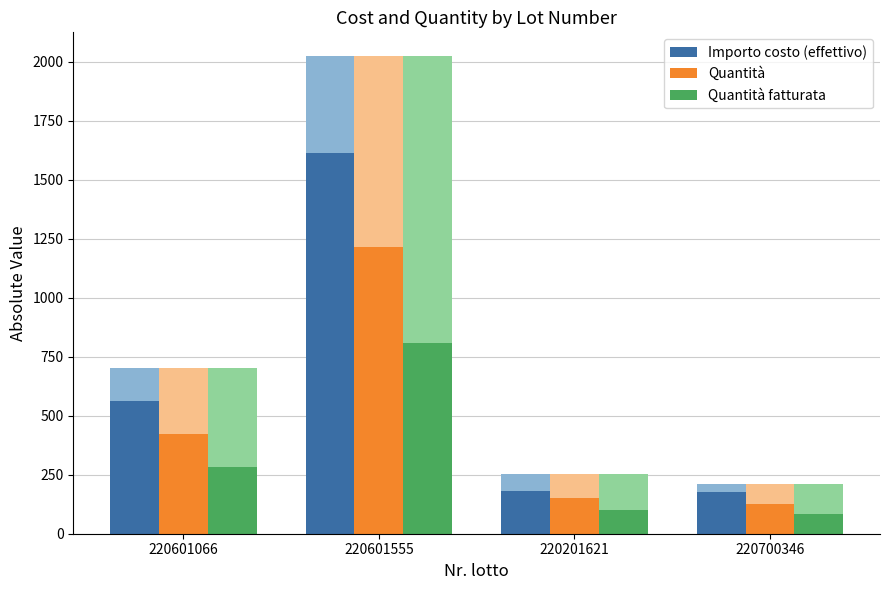

At 220201621, list the series in order from smallest to largest.

Quantità fatturata, Quantità, Importo costo (effettivo)